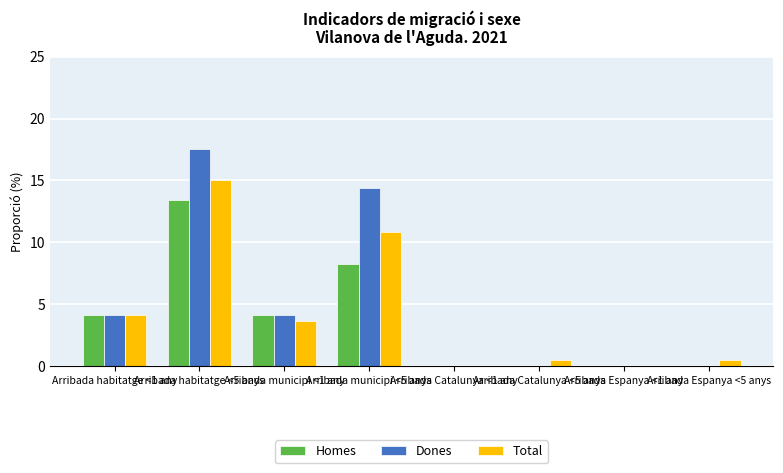

What is the greatest value displayed?

17.5